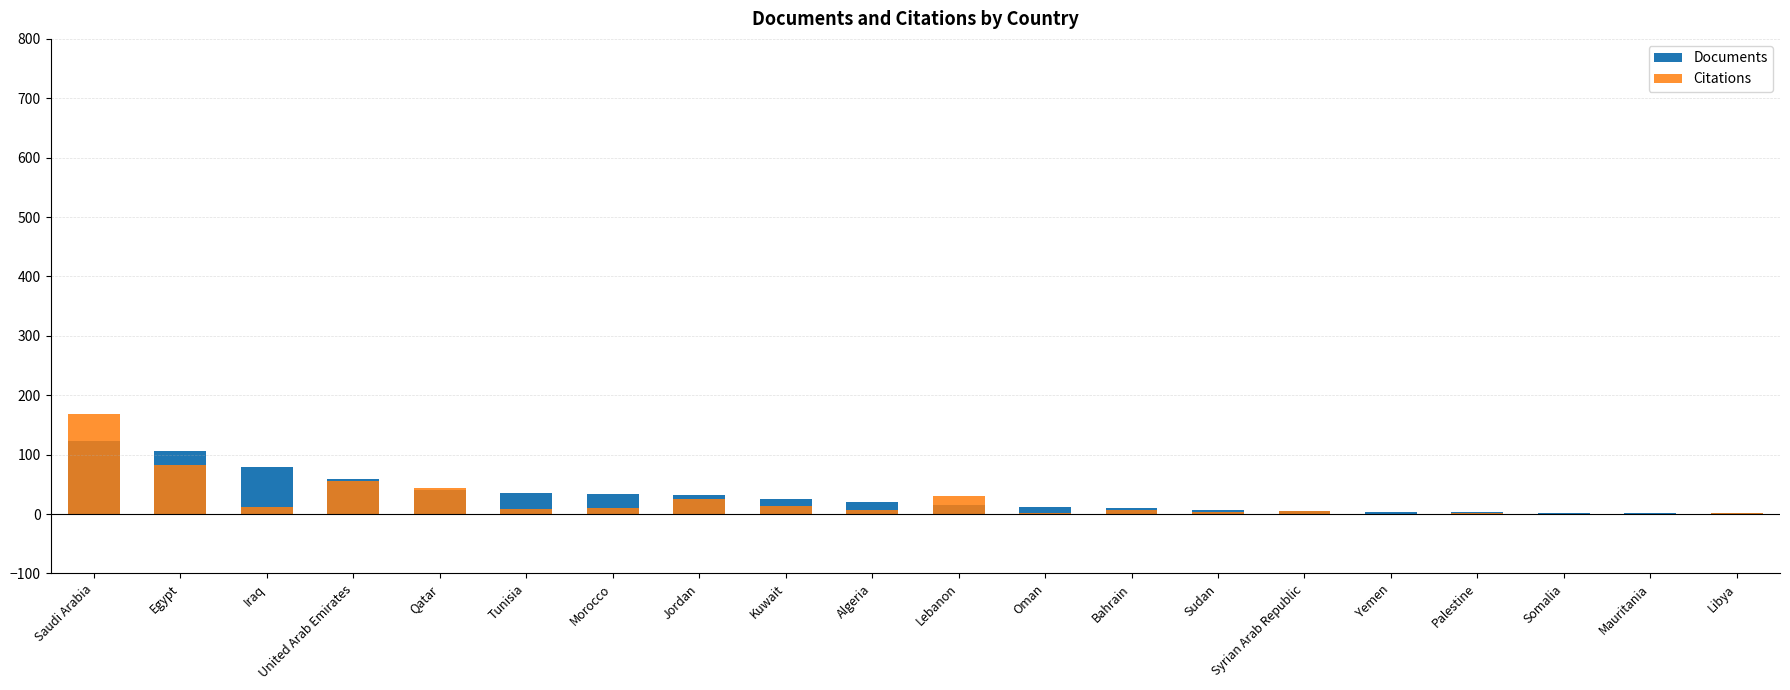

At Bahrain, list the series in order from largest to smallest.

Documents, Citations